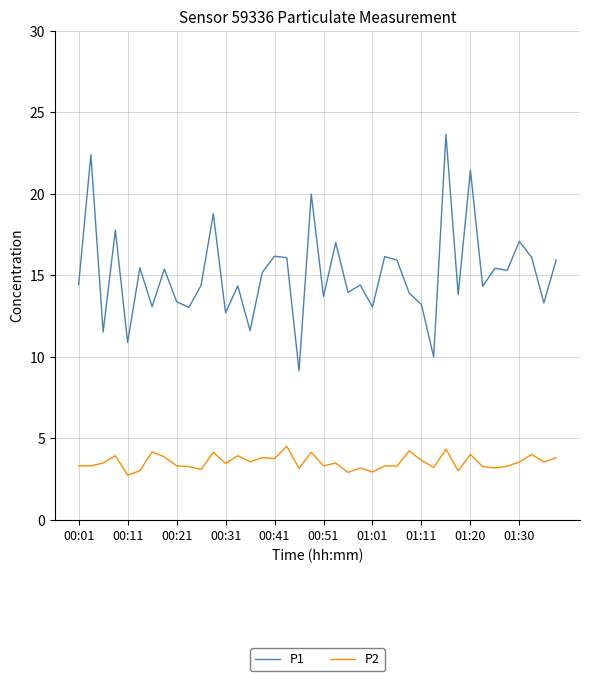

True or false: P2 and P1 cross at least once.

False